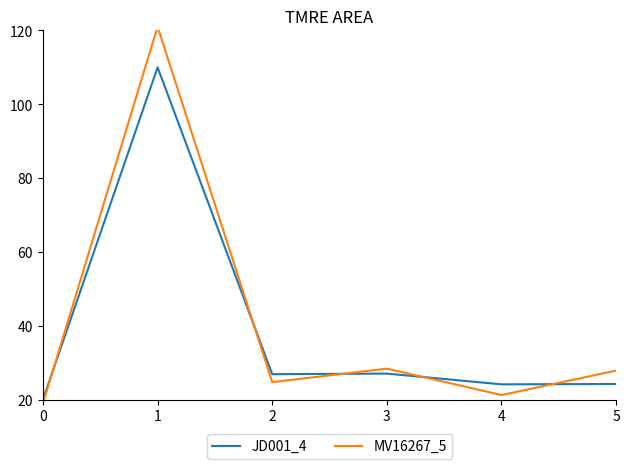

How many lines are shown in the chart?

2